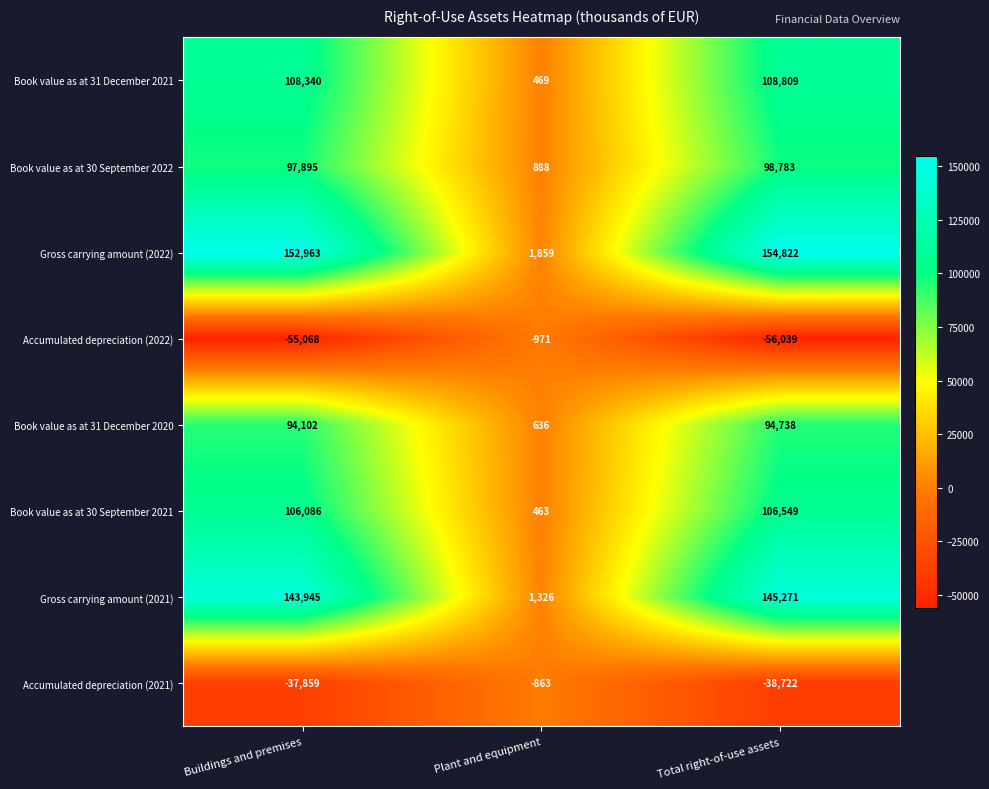

Which series has the largest total across all categories?

Gross carrying amount (2022)